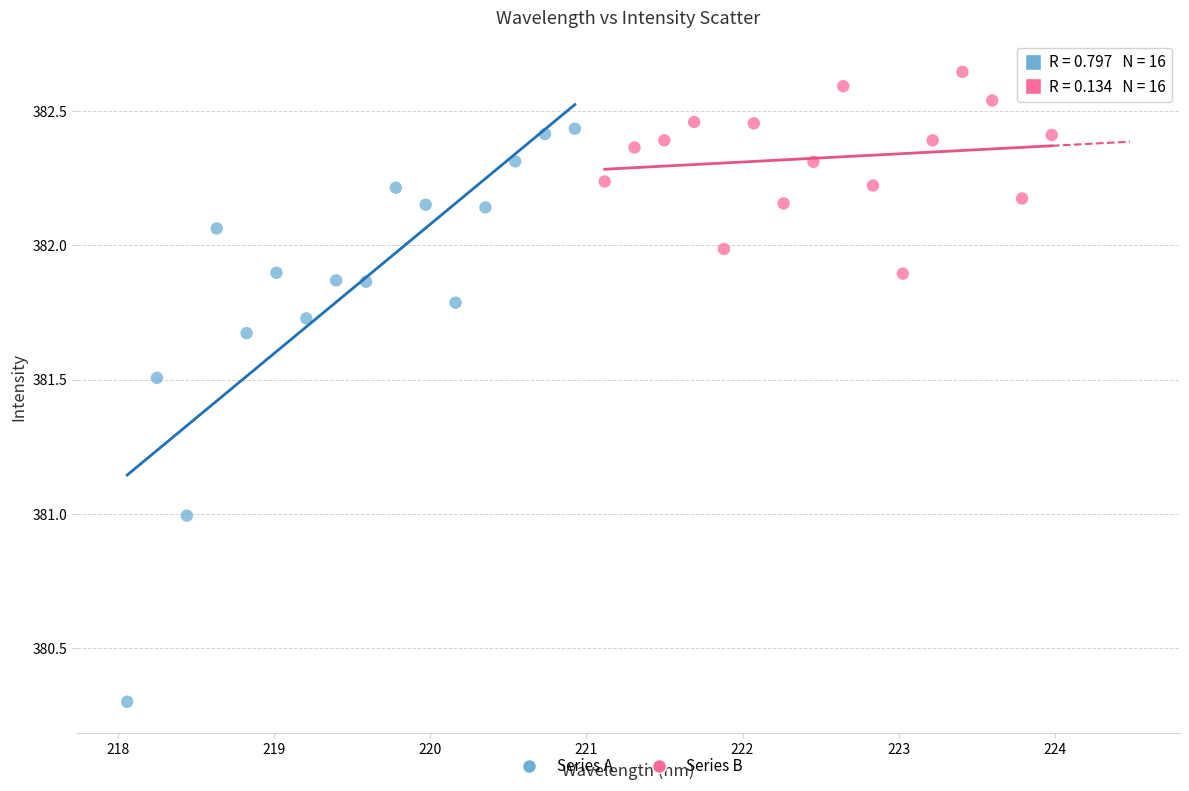

Which series contains the lowest Y value?

Series A